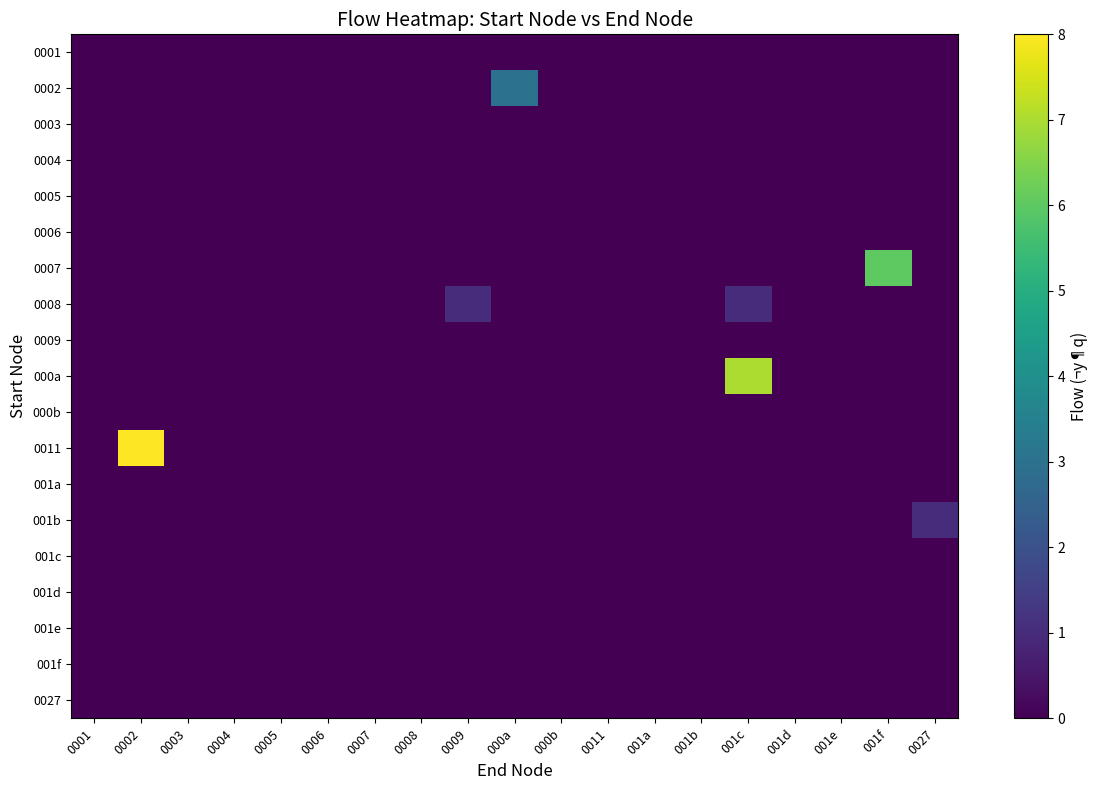

At 001b, list the series in order from smallest to largest.

0001, 0002, 0003, 0004, 0005, 0006, 0007, 0008, 0009, 000a, 000b, 0011, 001a, 001b, 001c, 001d, 001e, 001f, 0027